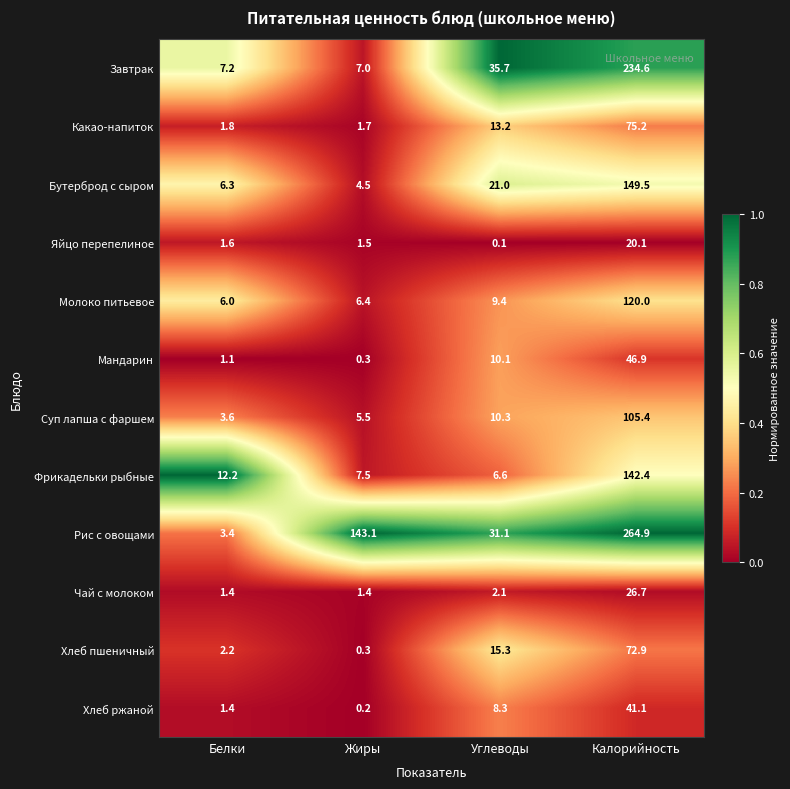

What is the sum of all Мандарин values?

58.4